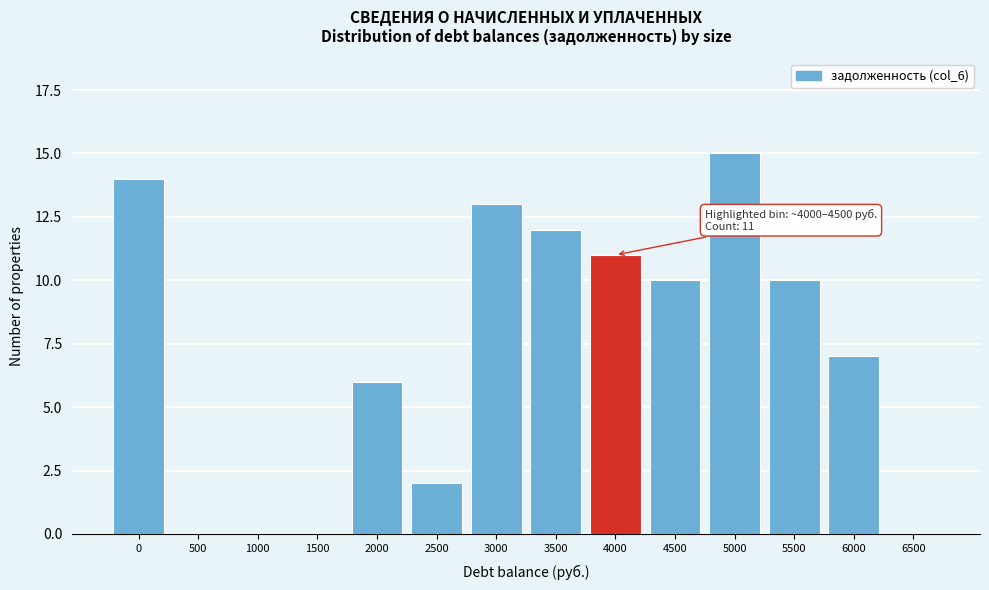

Reading right to left, transcribe all the data shown in this chart.

6500=0	6000=7	5500=10	5000=15	4500=10	4000=11	3500=12	3000=13	2500=2	2000=6	1500=0	1000=0	500=0	0=14